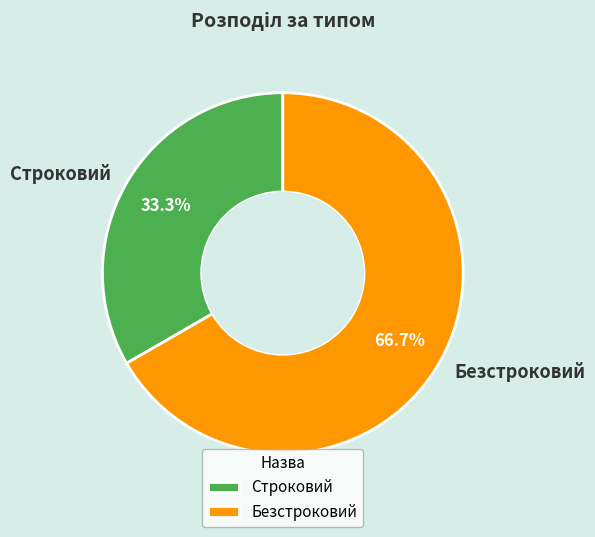

Approximately how many times larger is the value at Безстроковий compared to Строковий?

2.0